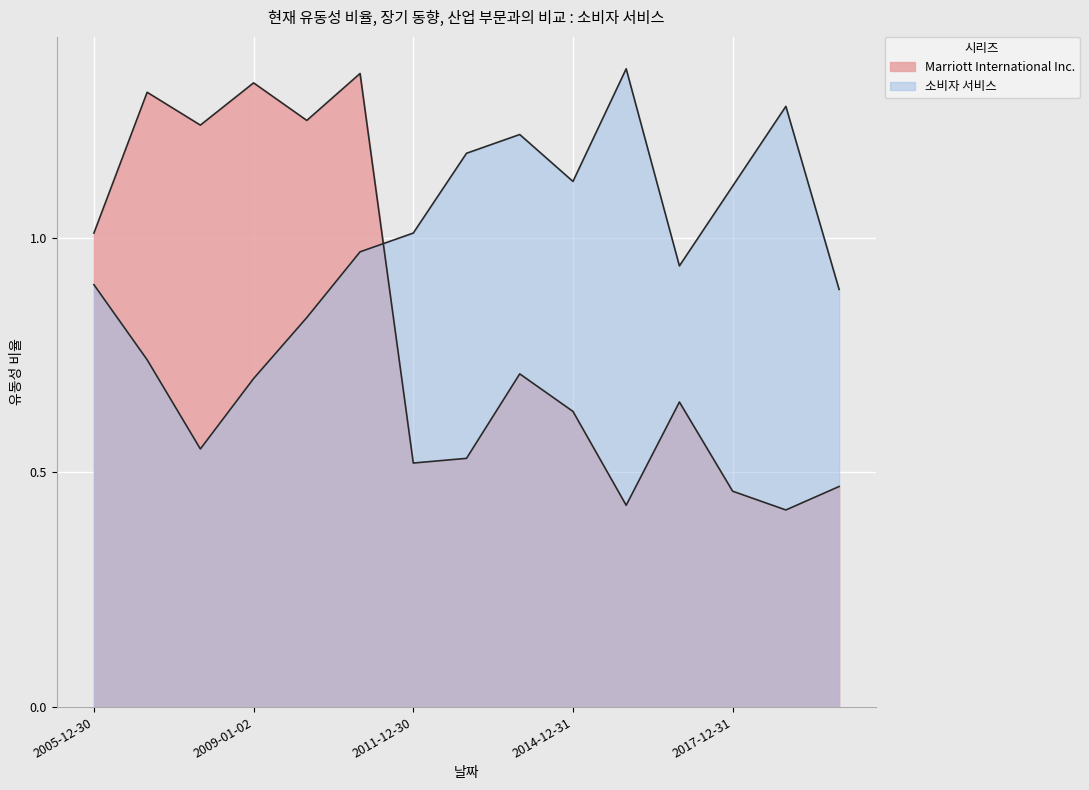

How many lines are shown in the chart?

2